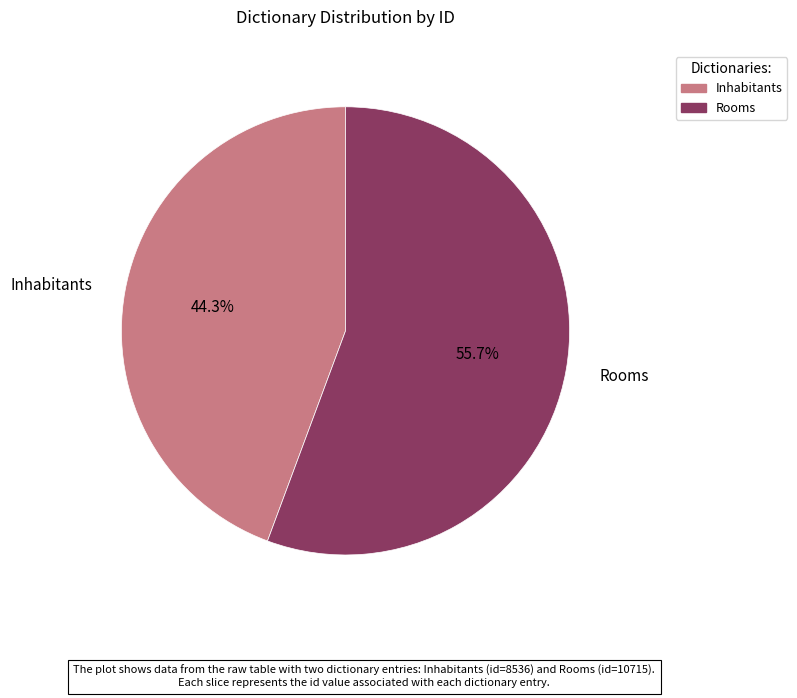

The Rooms slice represents 46% of the pie. True or false?

False